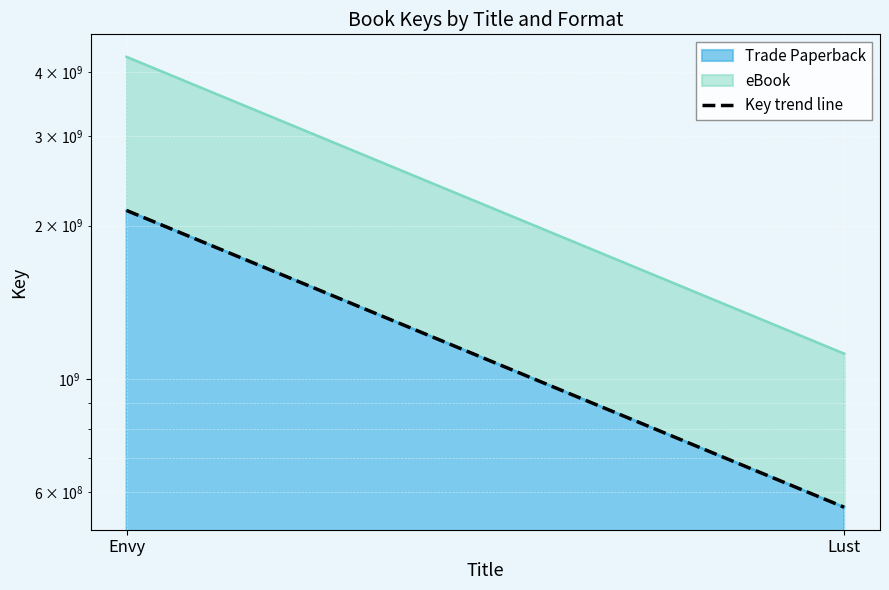

Reading right to left, list all the values displayed in this chart.

Lust=561344375	Envy=2142351002